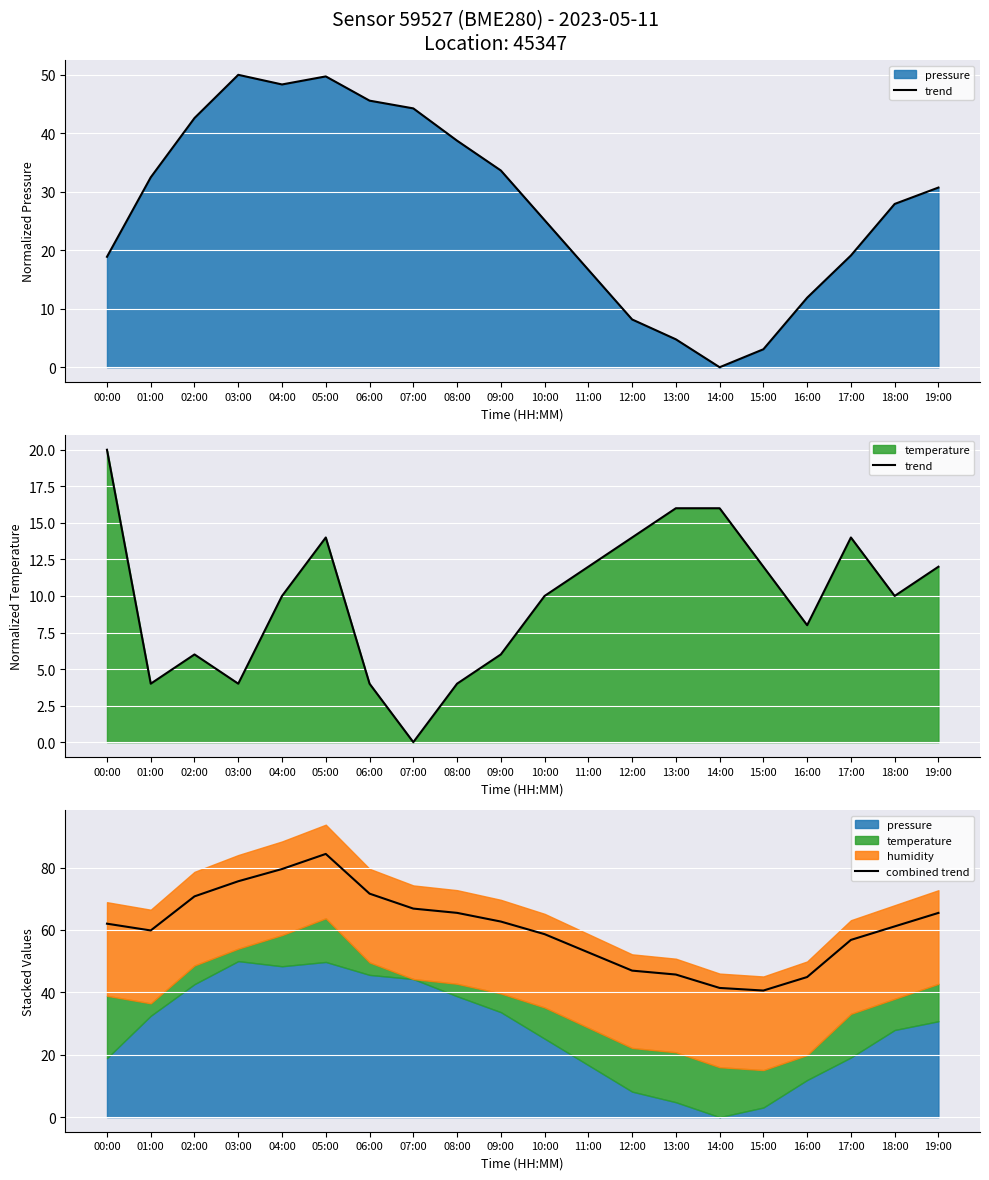

Rank the categories by trend value from lowest to highest.

07:00, 01:00, 03:00, 06:00, 08:00, 02:00, 09:00, 16:00, 04:00, 10:00, 18:00, 11:00, 15:00, 19:00, 05:00, 12:00, 17:00, 13:00, 14:00, 00:00